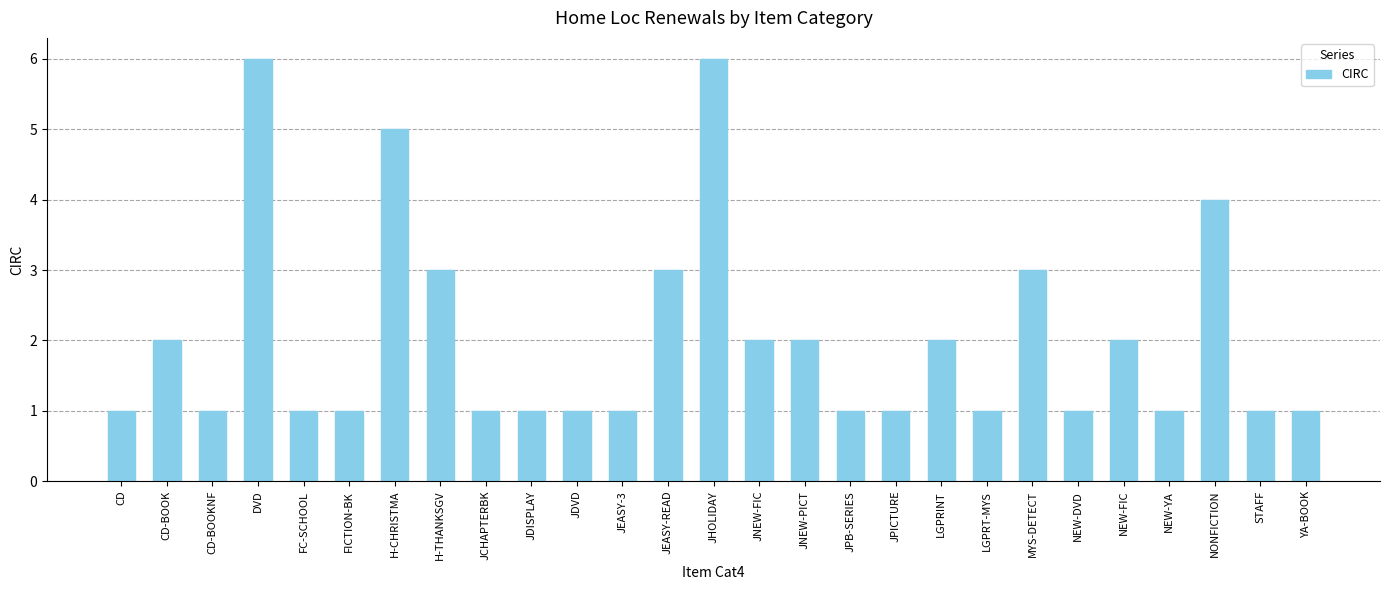

What is the difference between the second highest and minimum values?

5